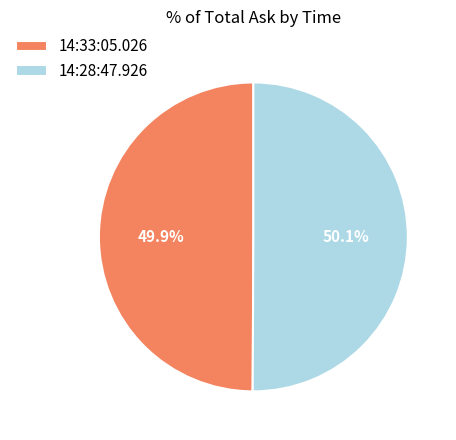

Is there a majority slice in this chart?

Yes